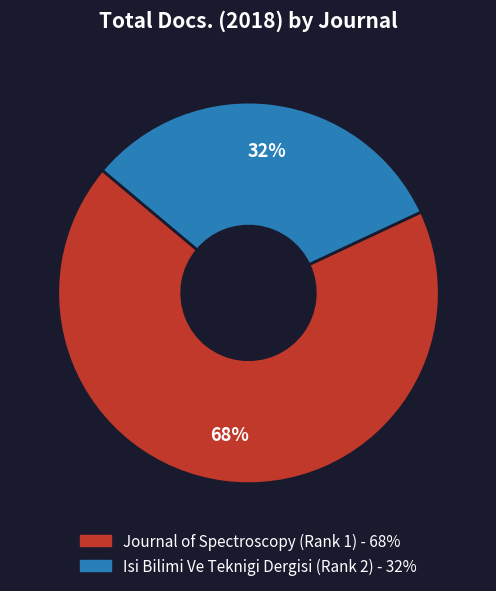

Which category accounts for the majority?

Journal of Spectroscopy (Rank 1)